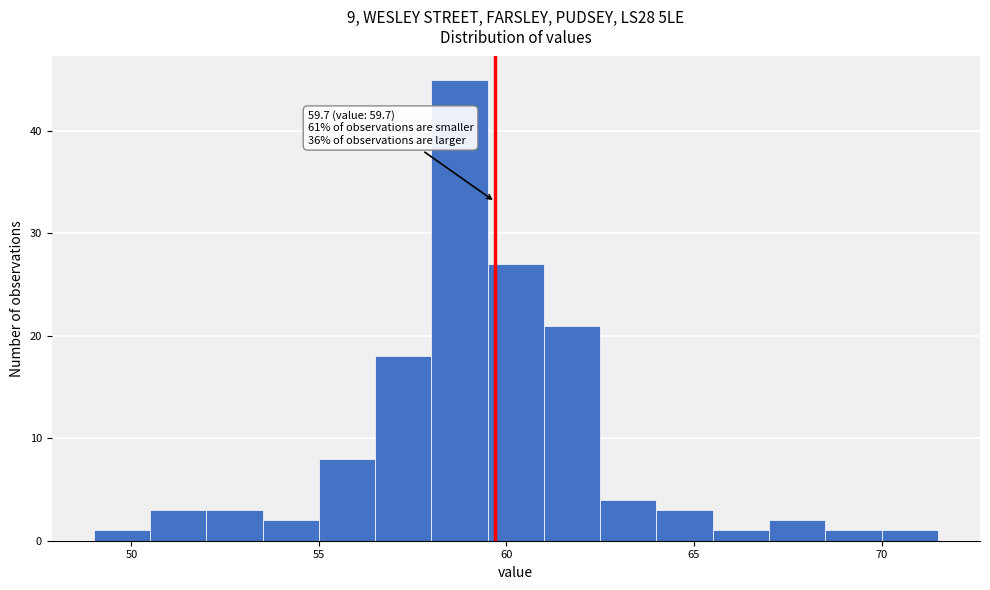

Around what value on the x-axis is the tallest bar? Give the approximate position of its centre, as read against the axis.

59.0